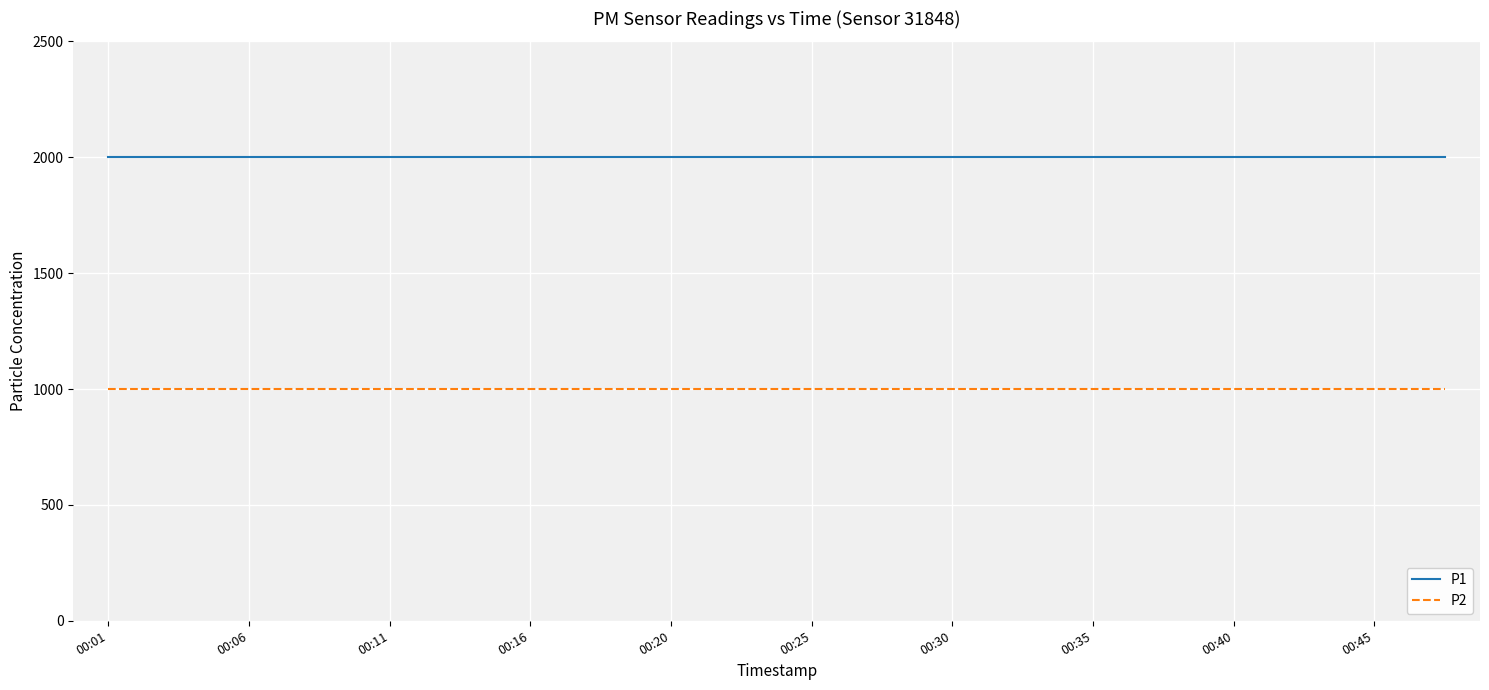

List the series in order of their overall mean, highest first.

P1, P2